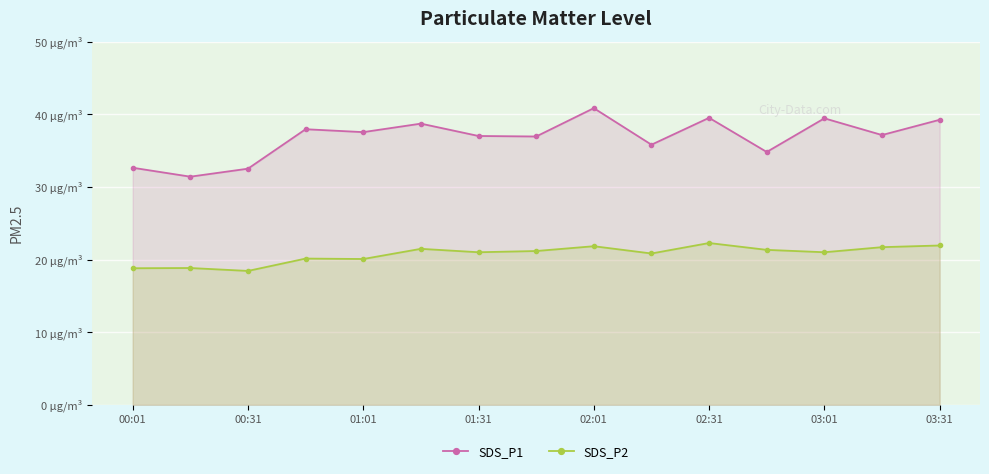

The SDS_P2 series shows 21.9 at 03:31. True or false?

True